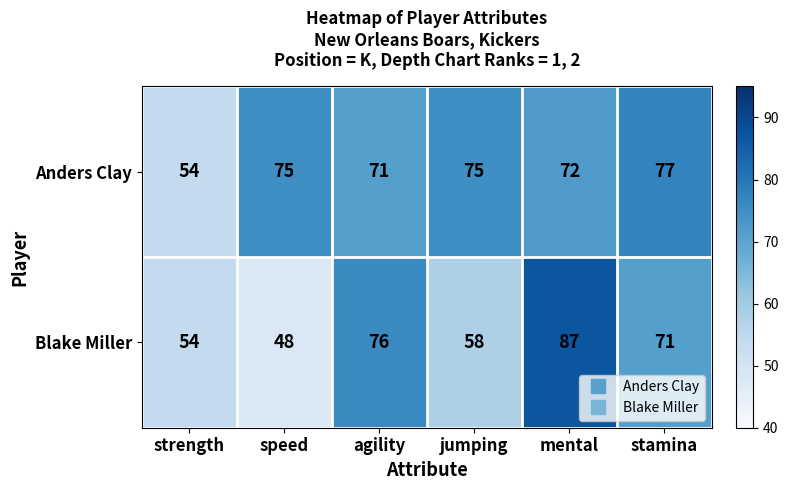

What is the difference between the Blake Miller values at jumping and stamina?

13